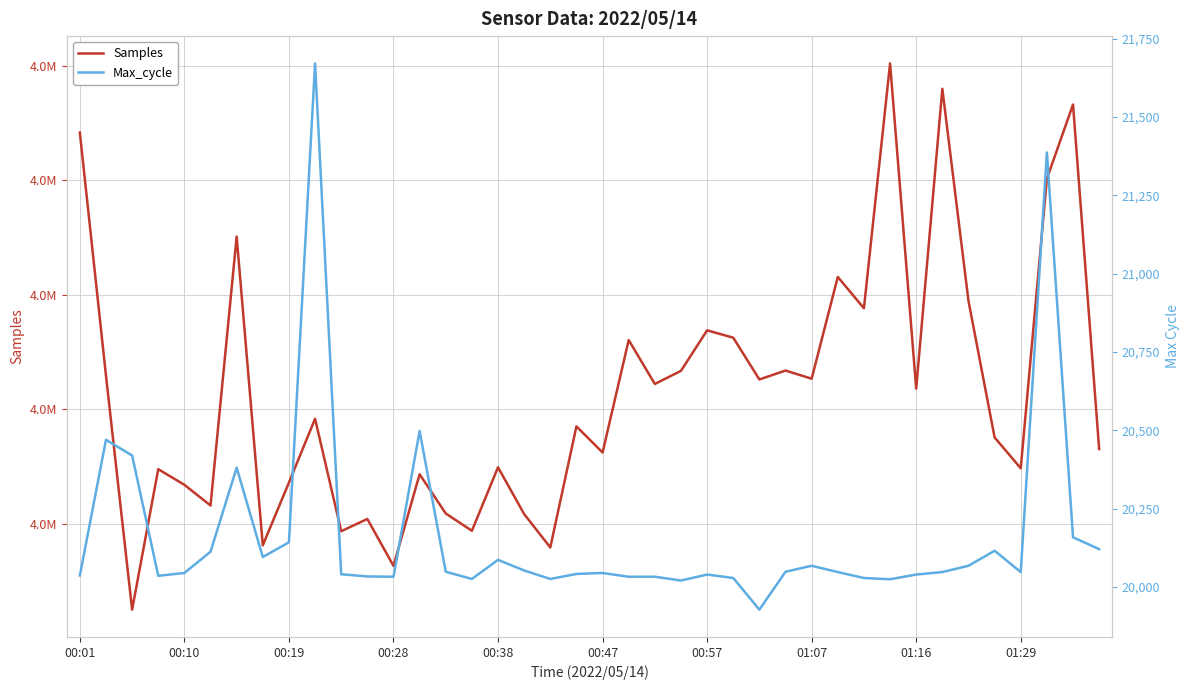

Count the number of categories in the chart.

40